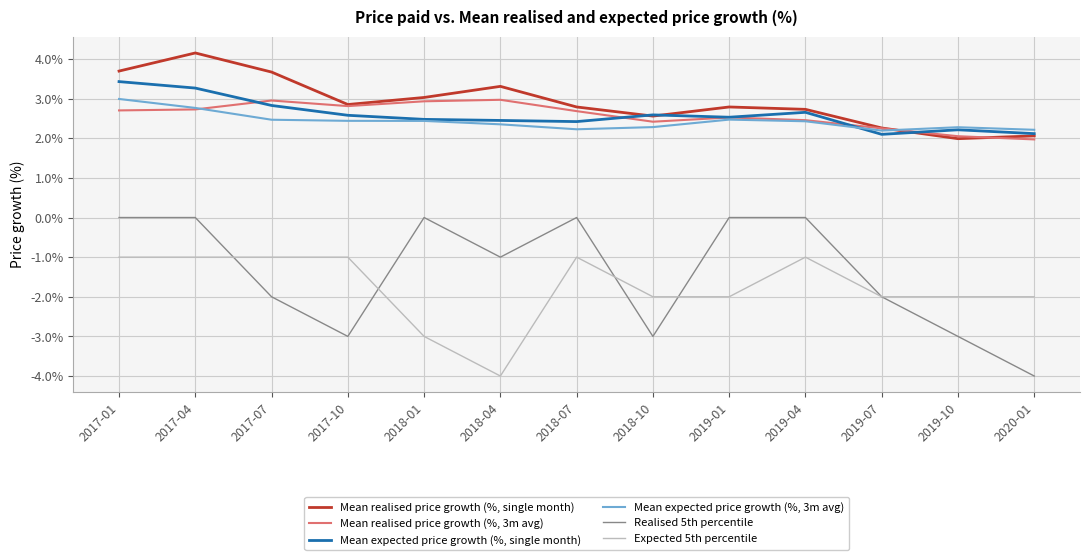

True or false: Mean expected price growth (%, 3m avg) and Expected 5th percentile cross at least once.

False